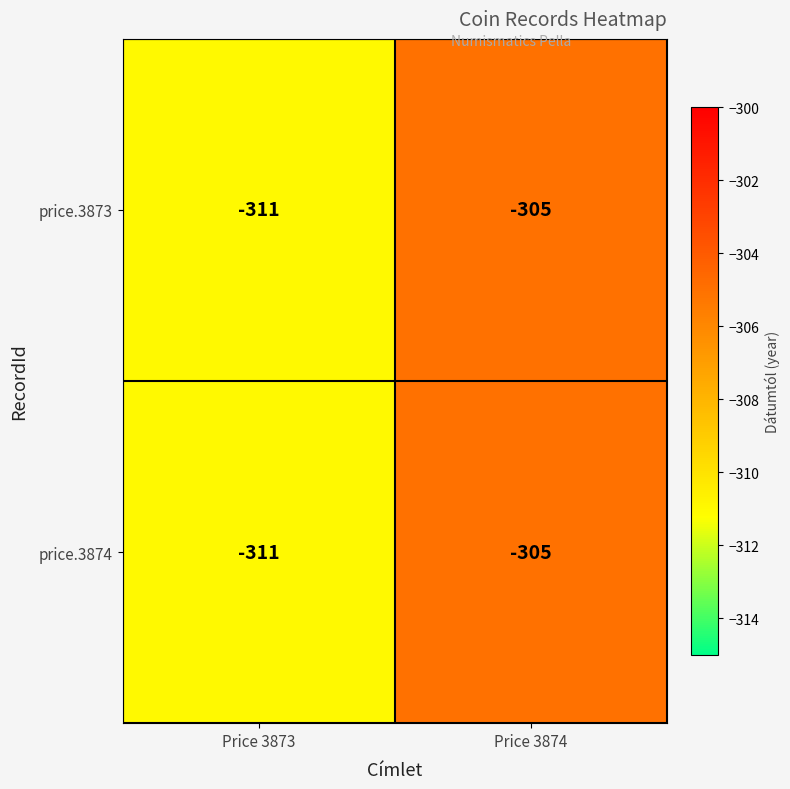

How many data points does each series have?

2